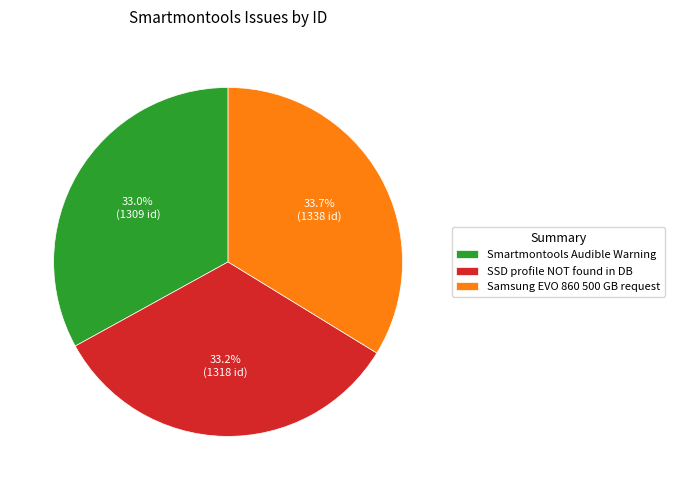

How many segments does this pie chart have?

3